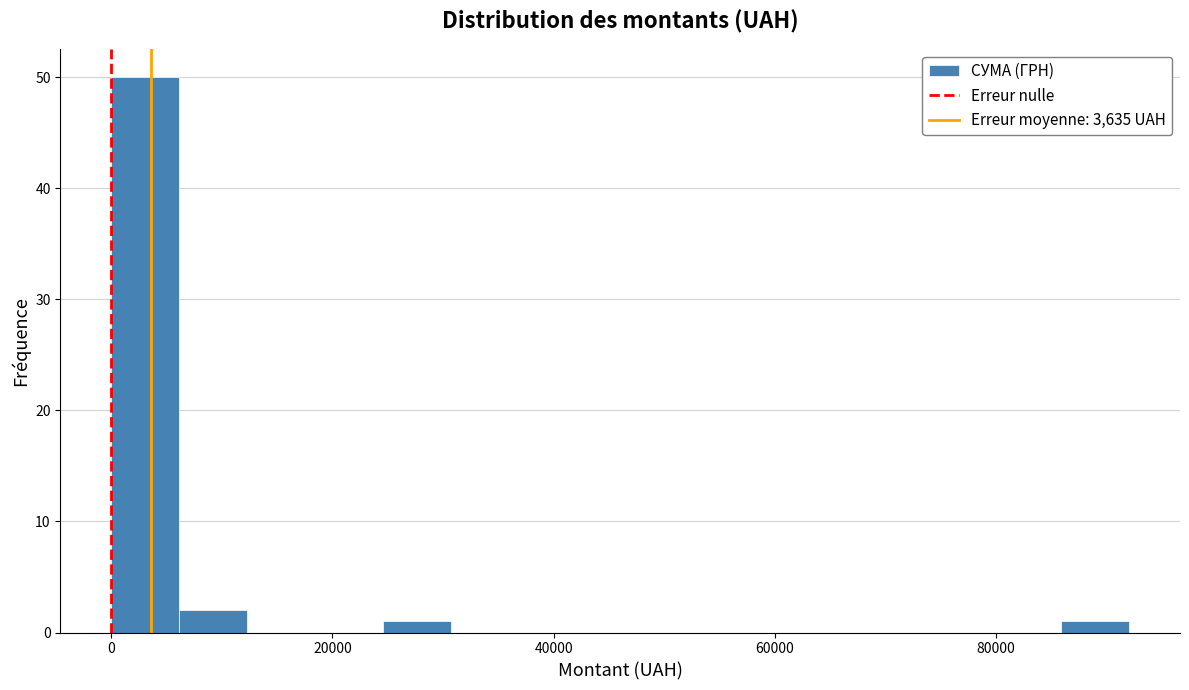

Read against the x-axis, roughly where is the centre of the tallest bar?

4000